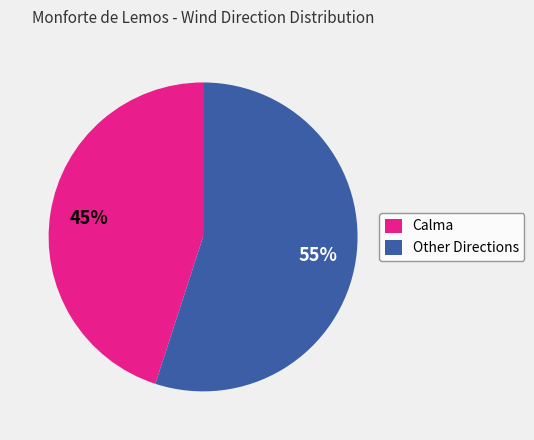

Count the number of slices in the pie.

2